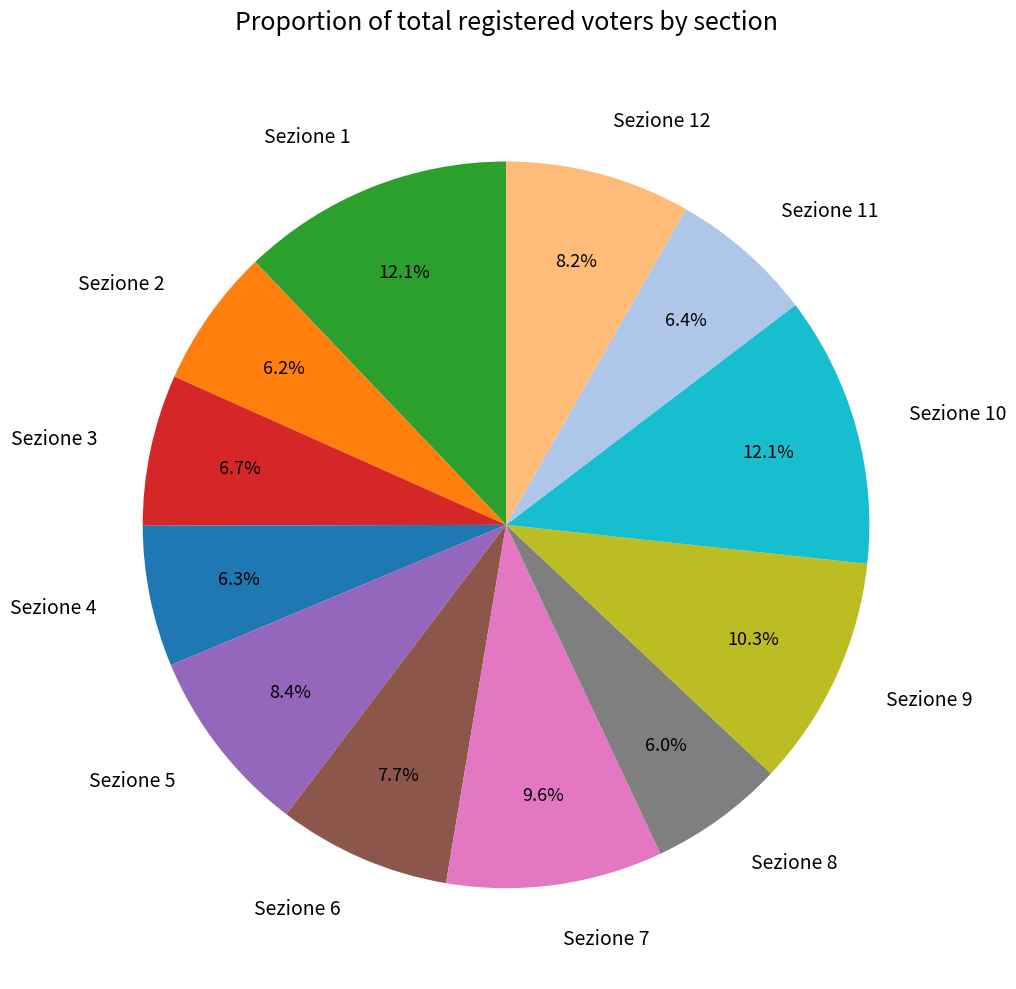

Does Sezione 9 account for over 50% of the chart?

No